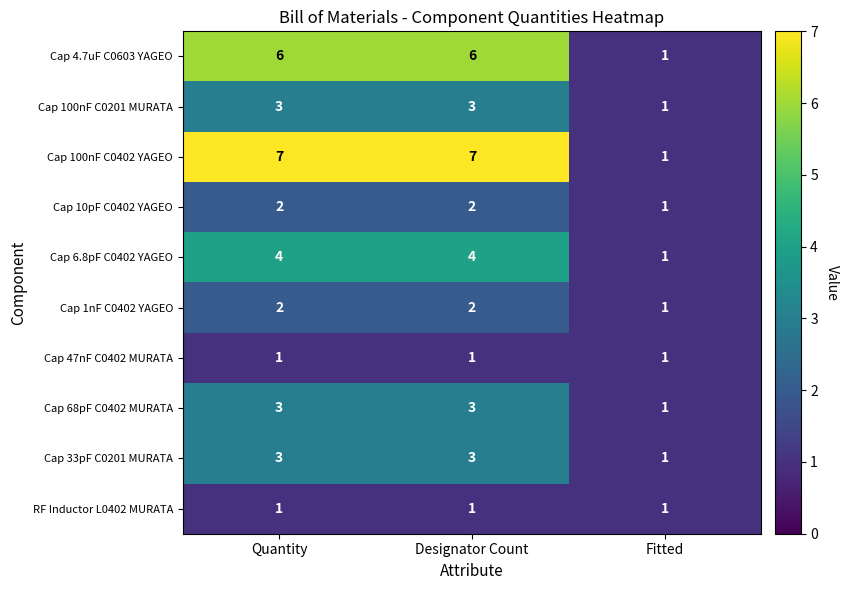

How many distinct data groups are displayed?

10